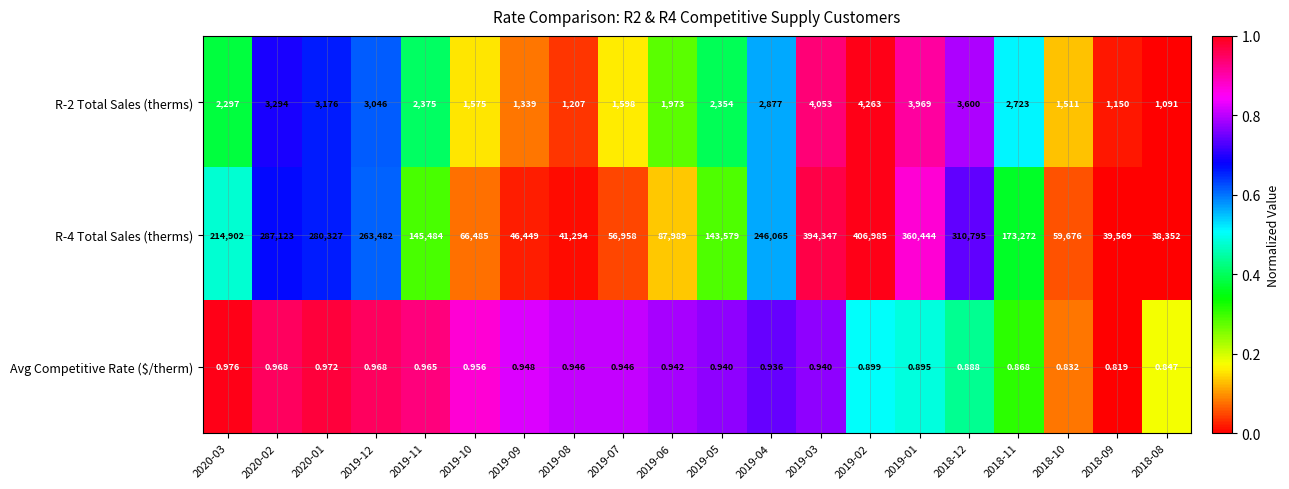

Is the value of R-4 Total Sales (therms) at 2019-01 greater than the value of R-2 Total Sales (therms) at 2019-08?

Yes